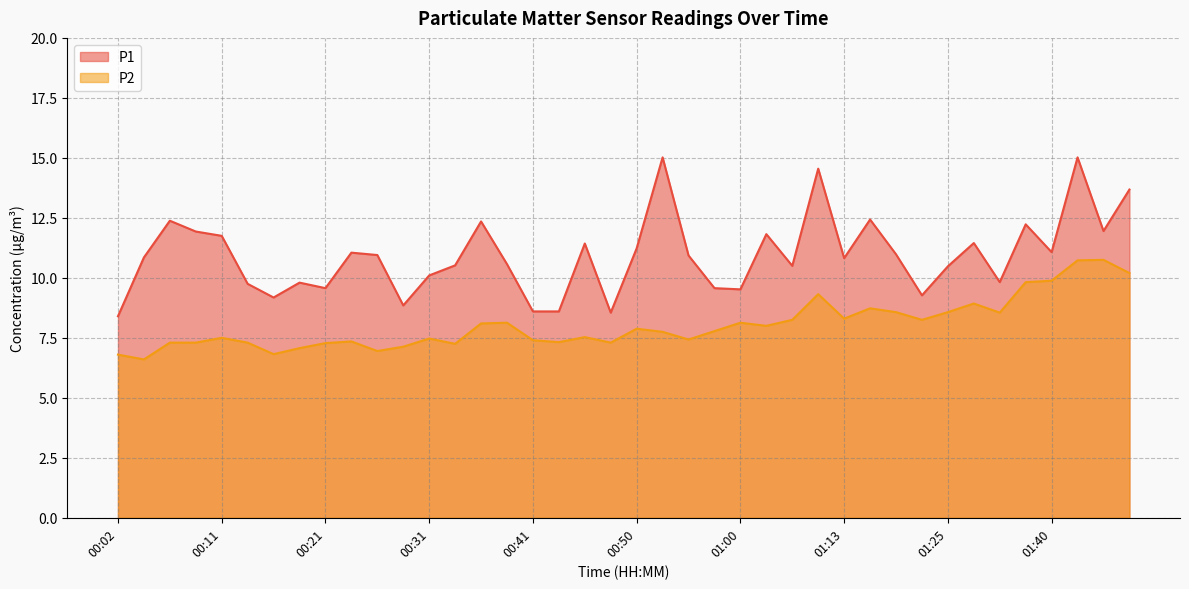

Is the value of P2 at 00:48 greater than the value of P1 at 00:55?

No